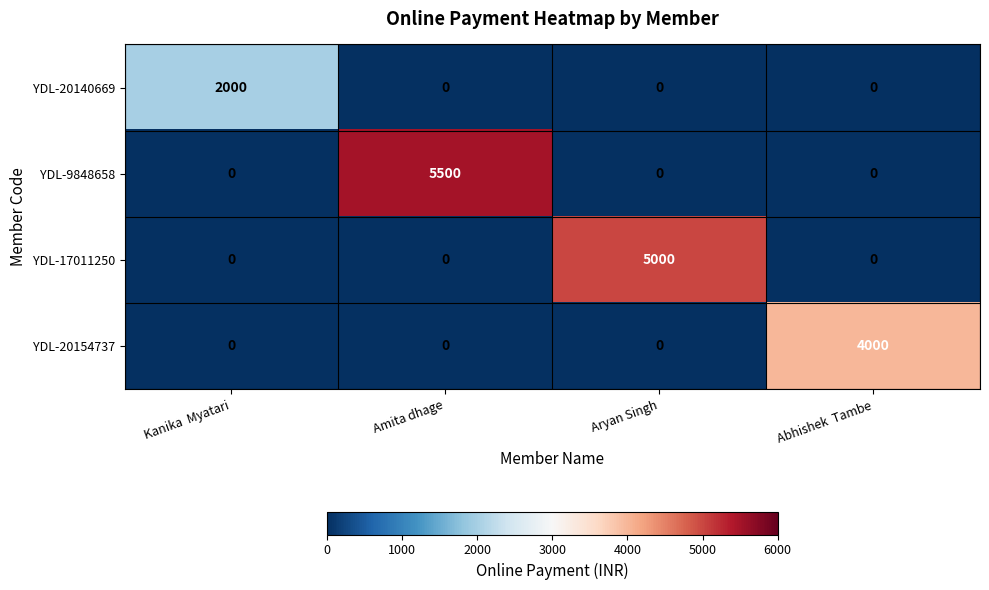

What is the total value across all series at Kanika  Myatari?

2000